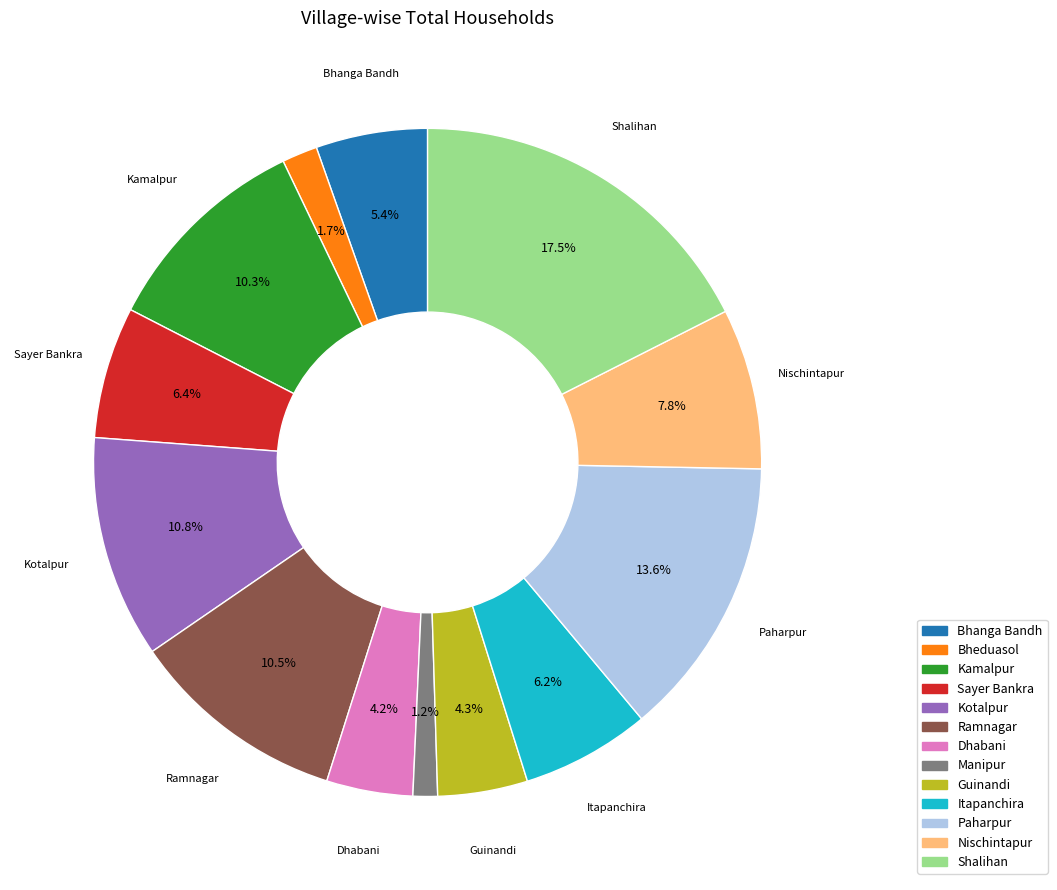

What percentage do Sayer Bankra and Manipur together represent?

7.6%